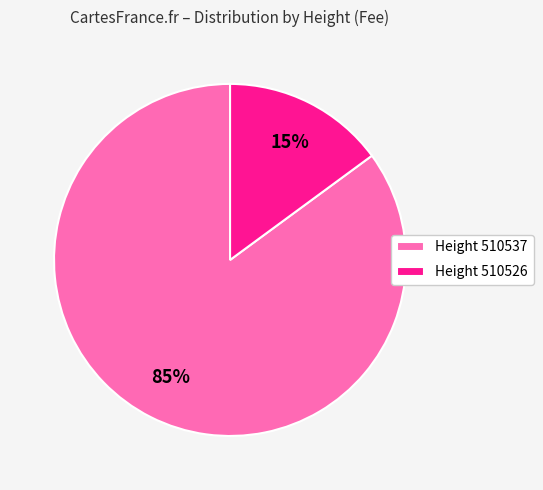

How many segments does this pie chart have?

2